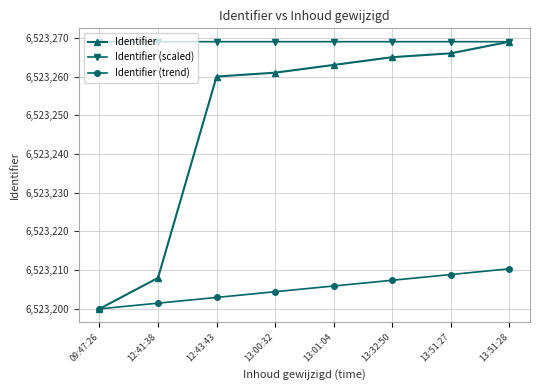

How many lines are shown in the chart?

3